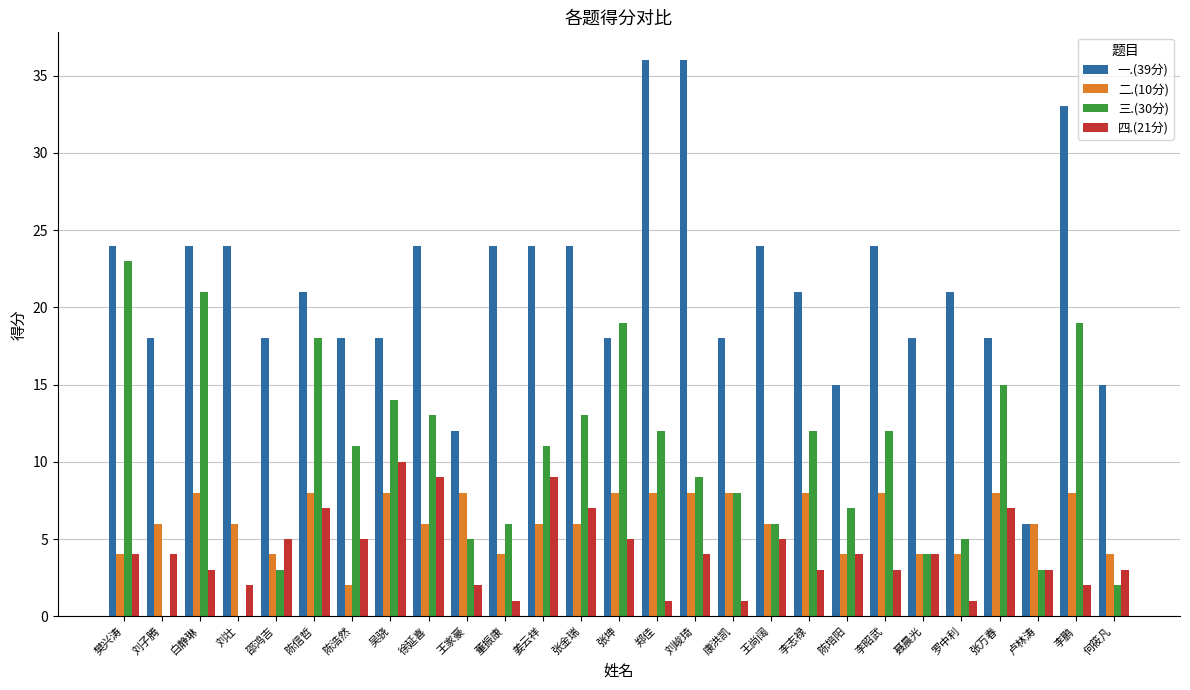

Are the bars grouped side by side (vs. stacked)?

Yes